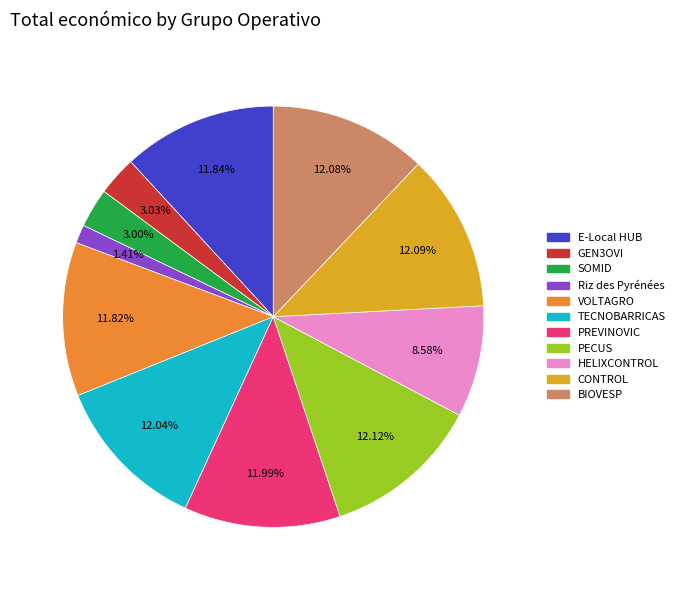

The PECUS slice represents 20% of the pie. True or false?

False